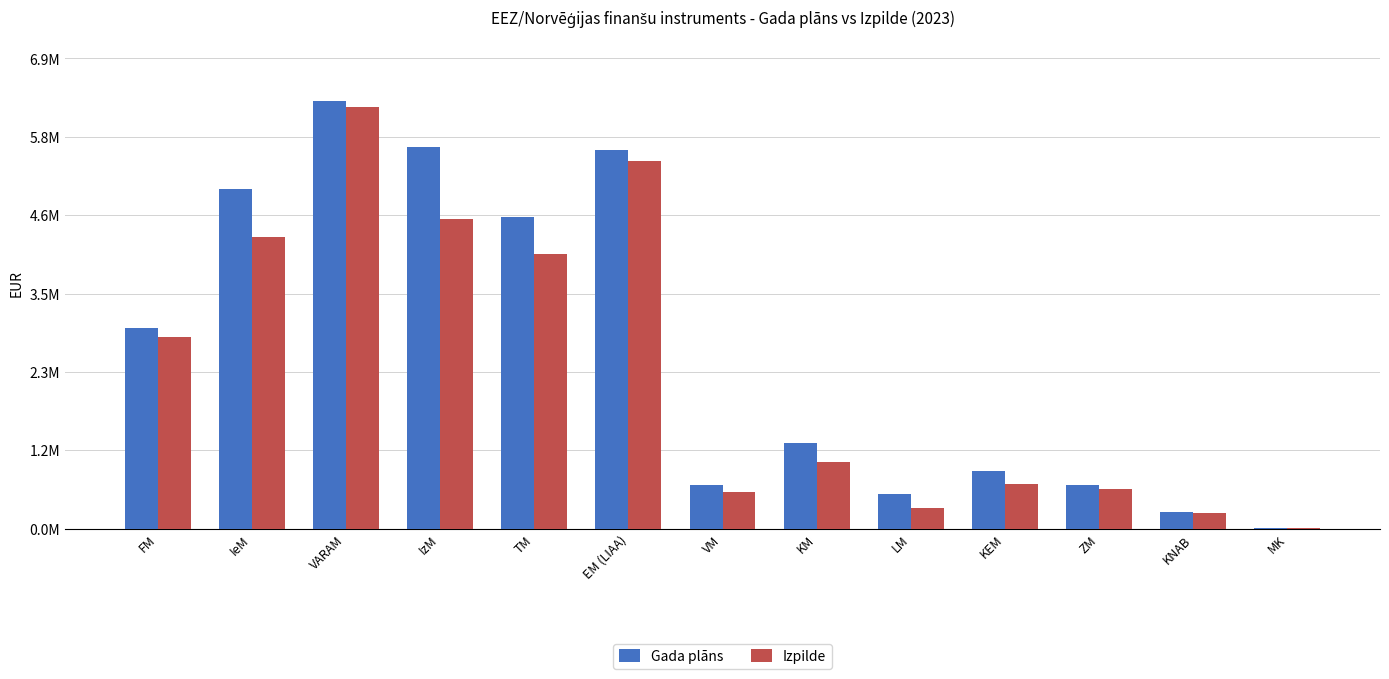

The value of Gada plāns at KM is 2237974.1. True or false?

False